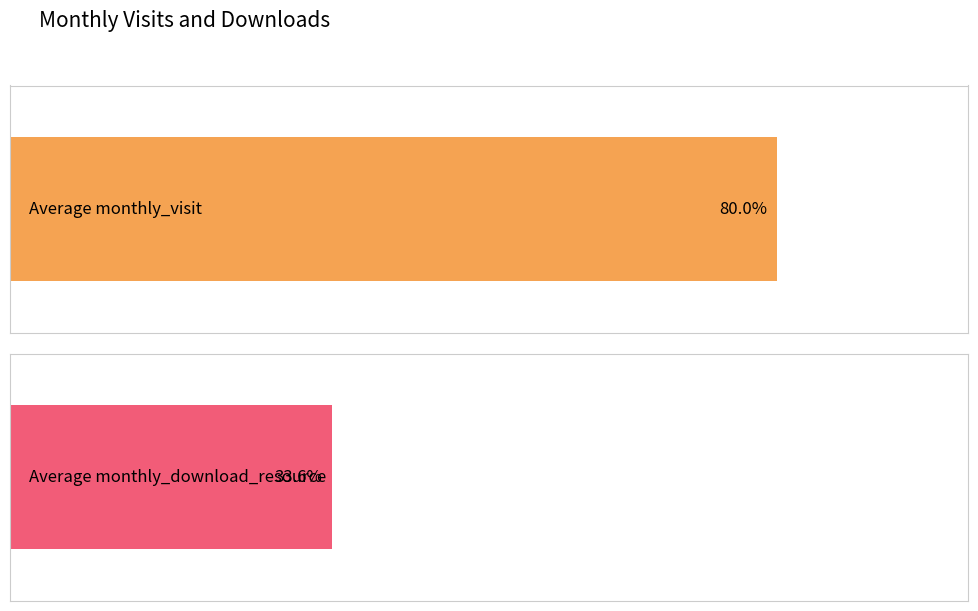

The value of monthly_visit at 2023-04 is 15. True or false?

False